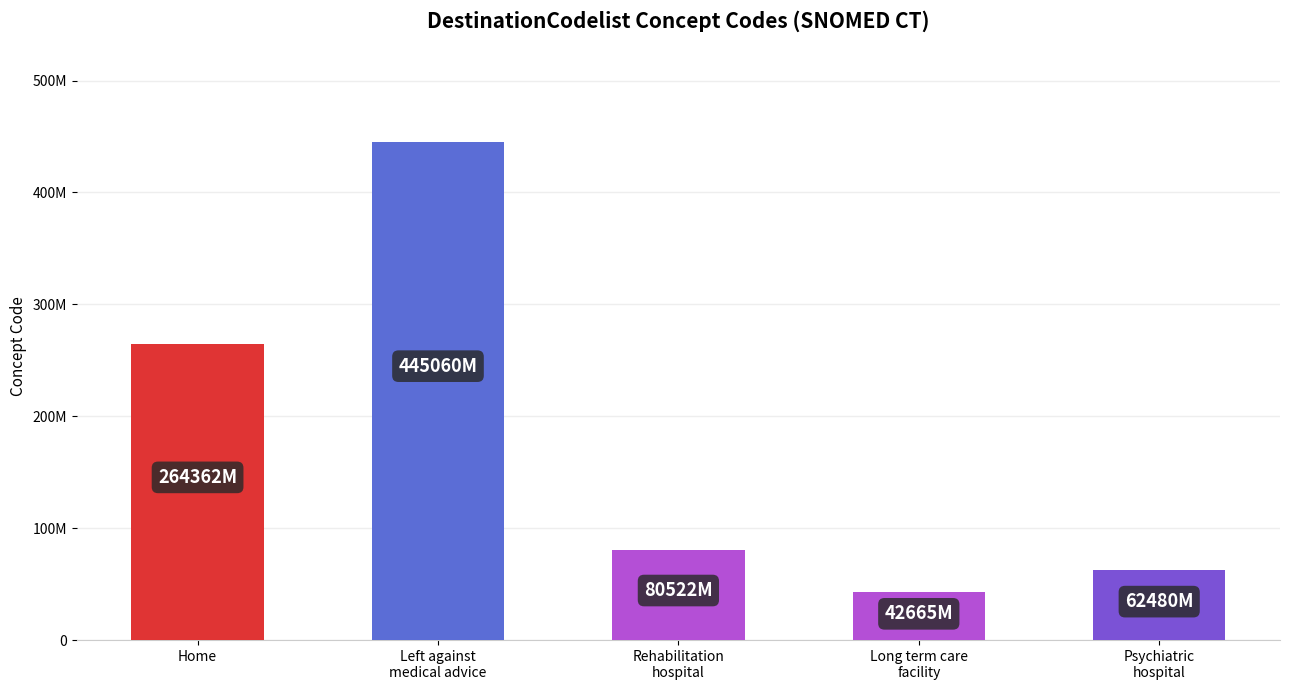

What is the label of the 1st bar from the left?

Home